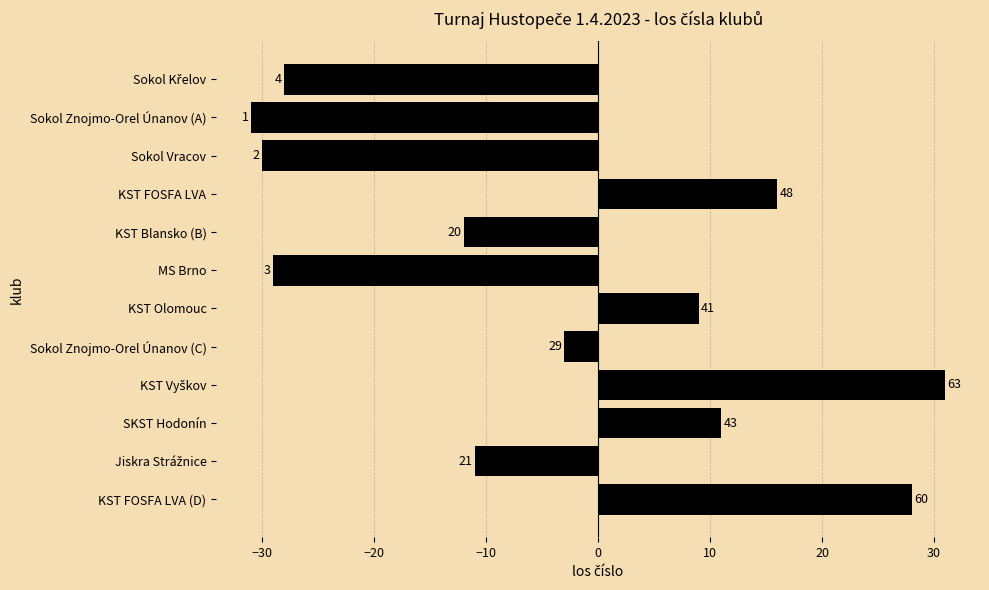

How many bars are there in total?

12